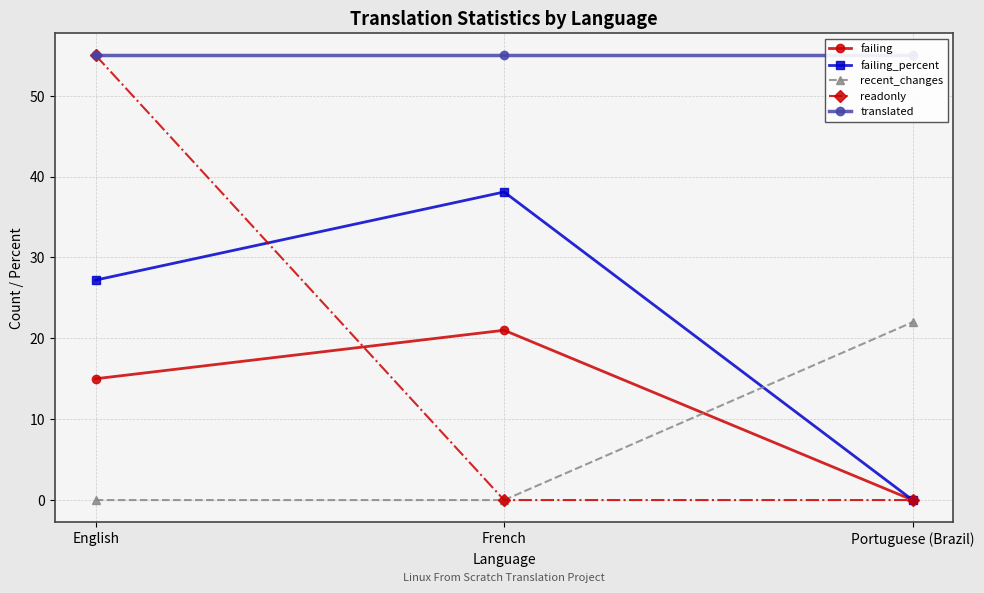

What is the total value across all series at English?

152.2